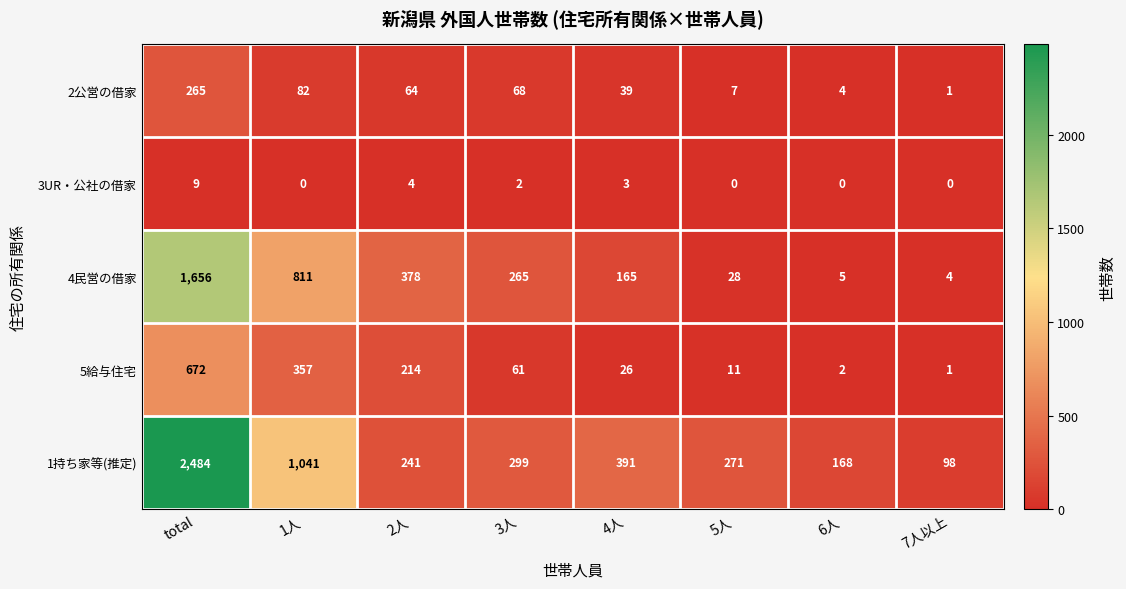

What is the sum of the 3UR・公社の借家 values at 2人 and 1人?

4